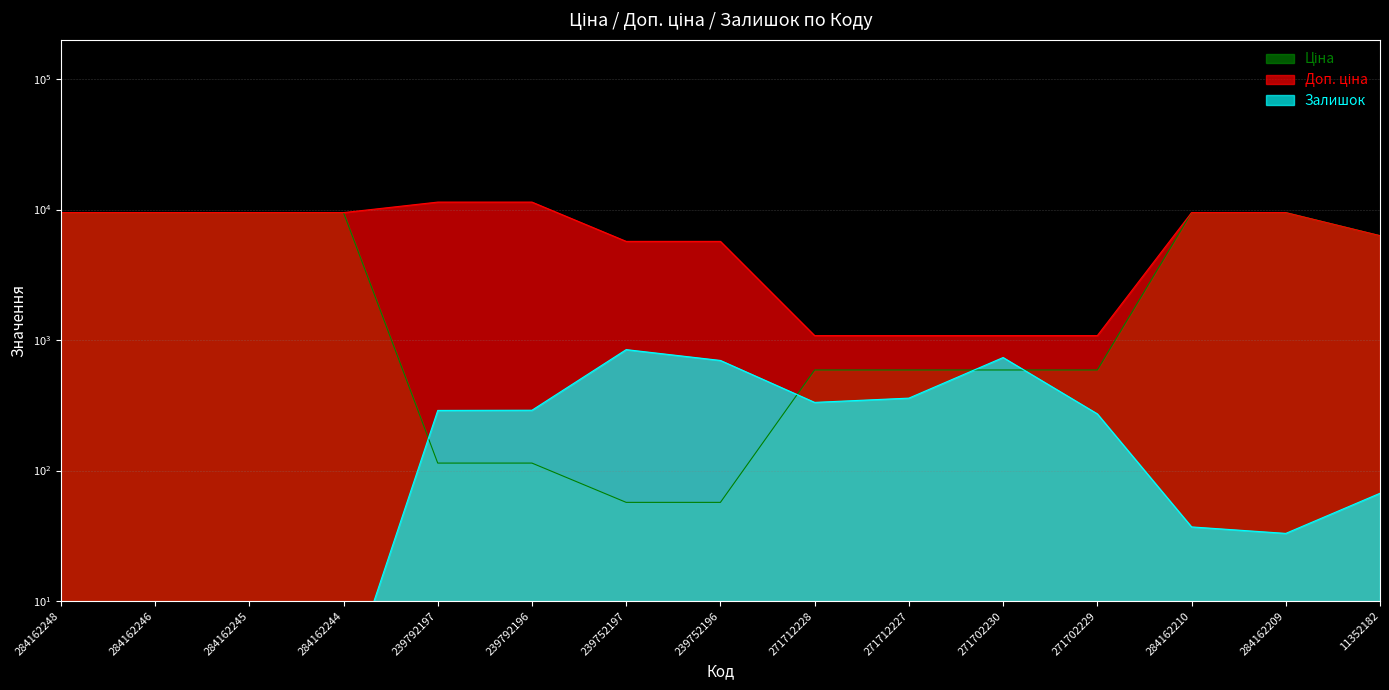

How many data points does each series have?

15